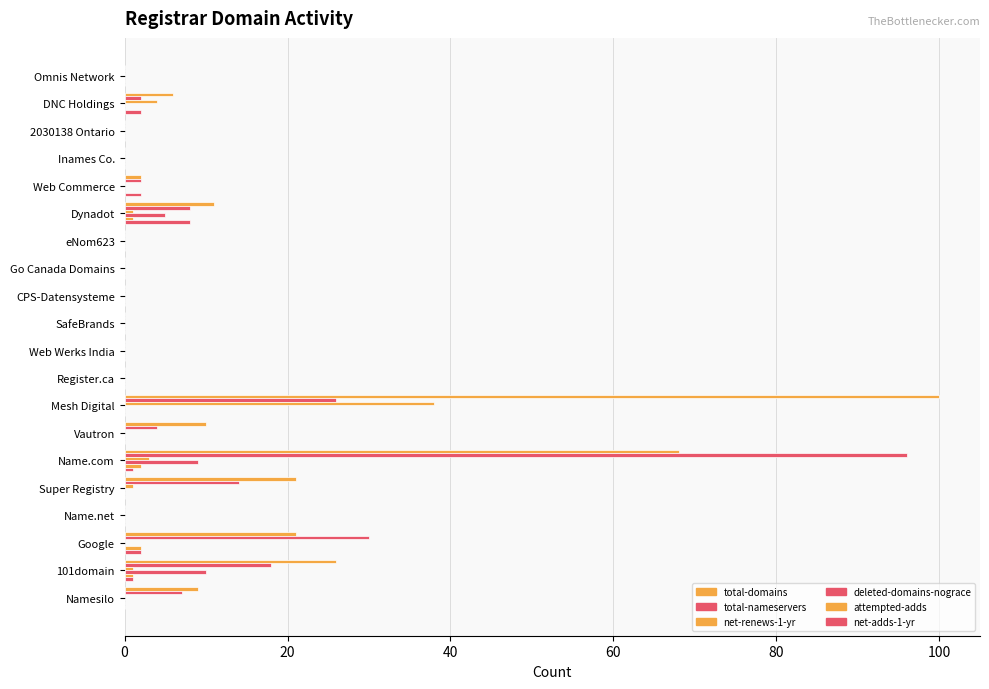

How many series are shown in this chart?

6